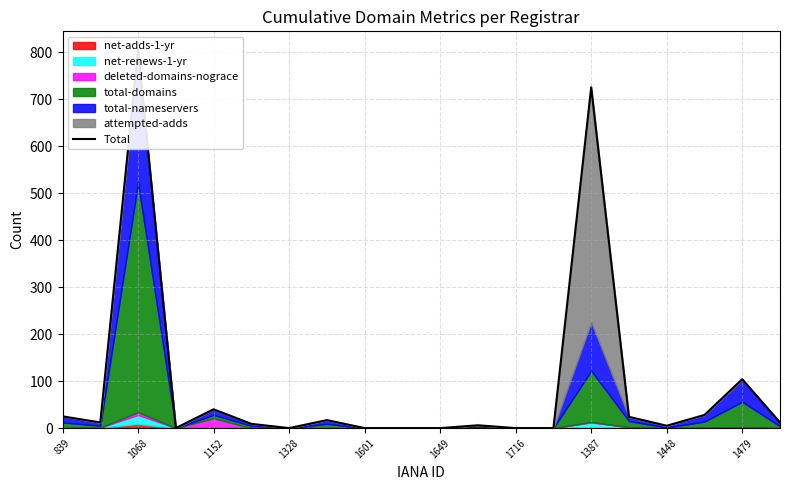

The chart shows a value of 0 at 1328. True or false?

True